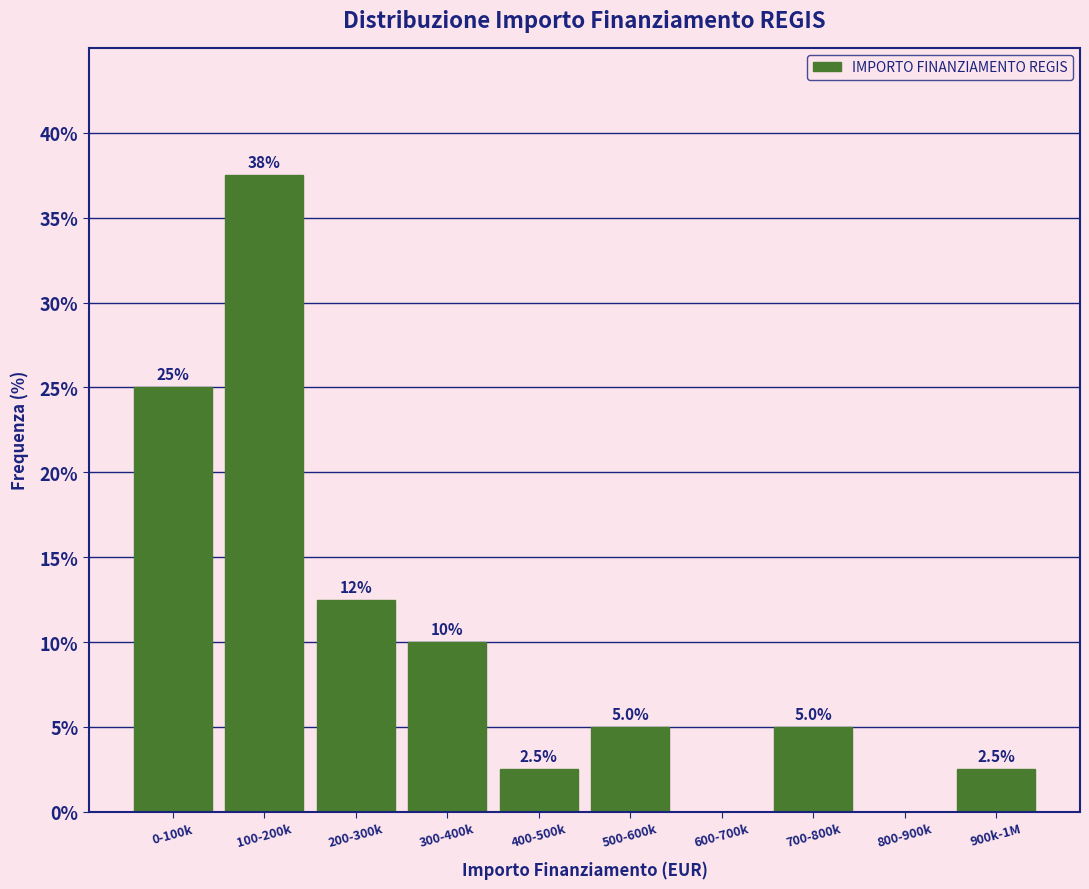

Reading left to right, list all the values displayed in this chart.

0-100k=25.0	100-200k=37.5	200-300k=12.5	300-400k=10.0	400-500k=2.5	500-600k=5.0	600-700k=0.0	700-800k=5.0	800-900k=0.0	900k-1M=2.5